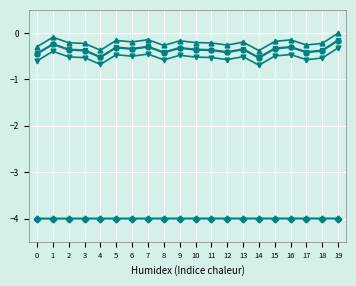

What is the total value across all series at 9?

-9.3